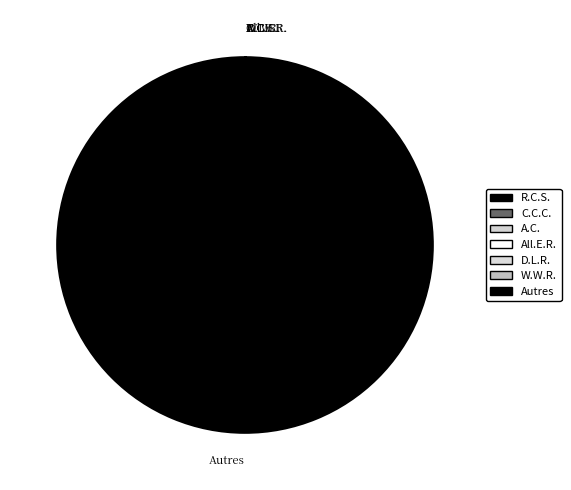

Which slice is the largest?

Autres